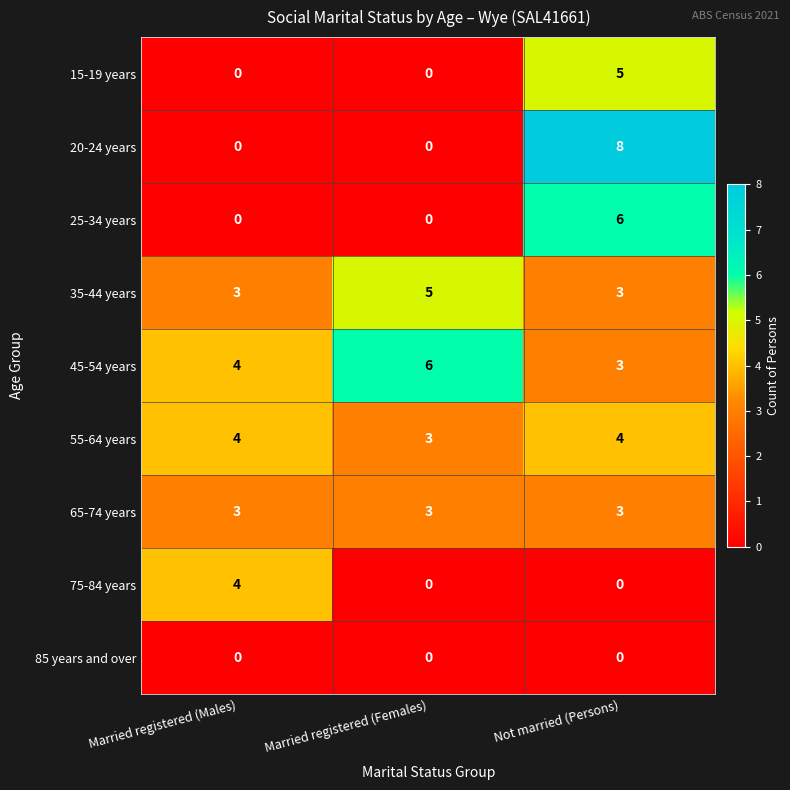

Count the 45-54 years values in the range 3 to 6.

3